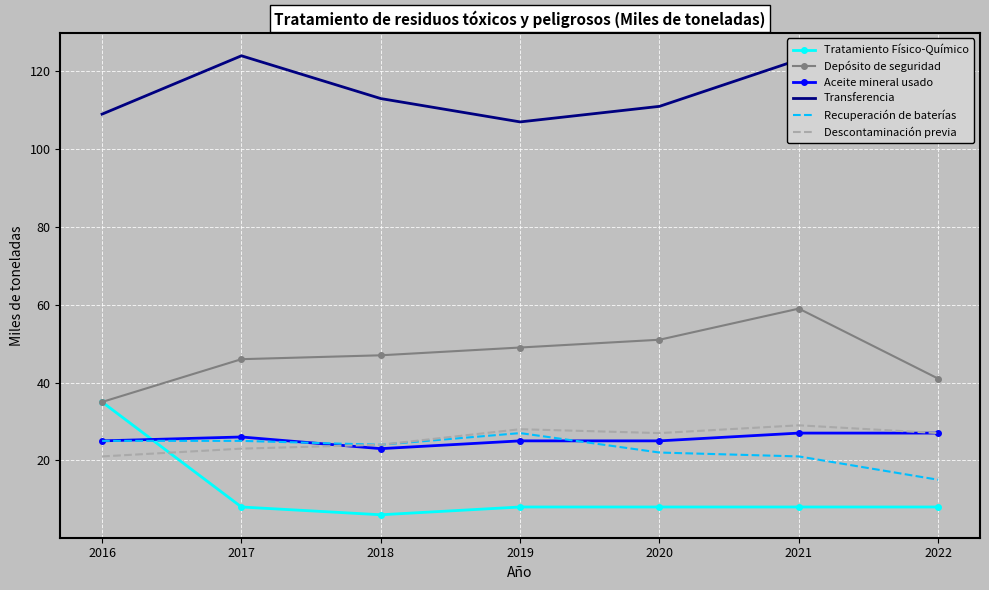

What is the total value across all series at 2018?

237